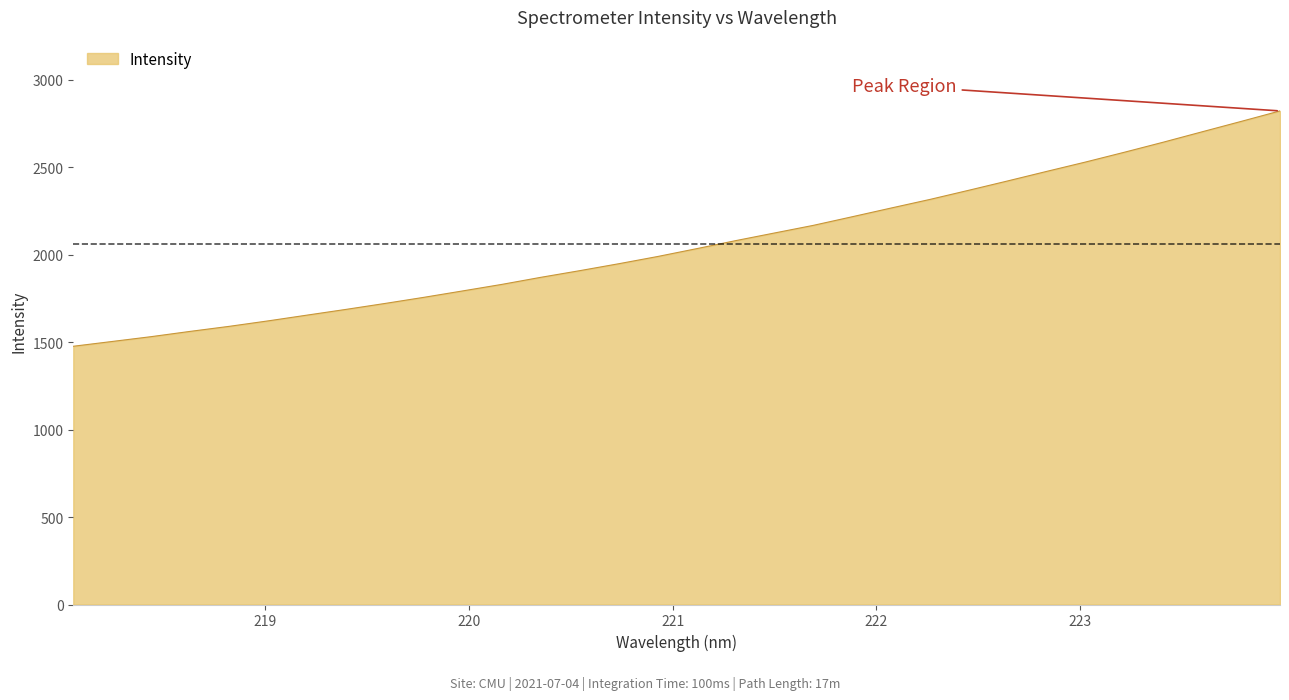

What is the maximum value shown in the chart?

2822.0